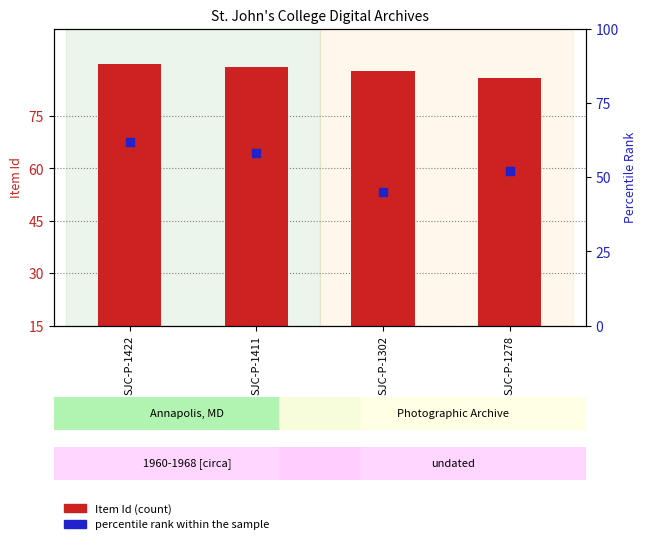

What are all the series names shown in the legend?

Item Id (count), percentile rank within the sample